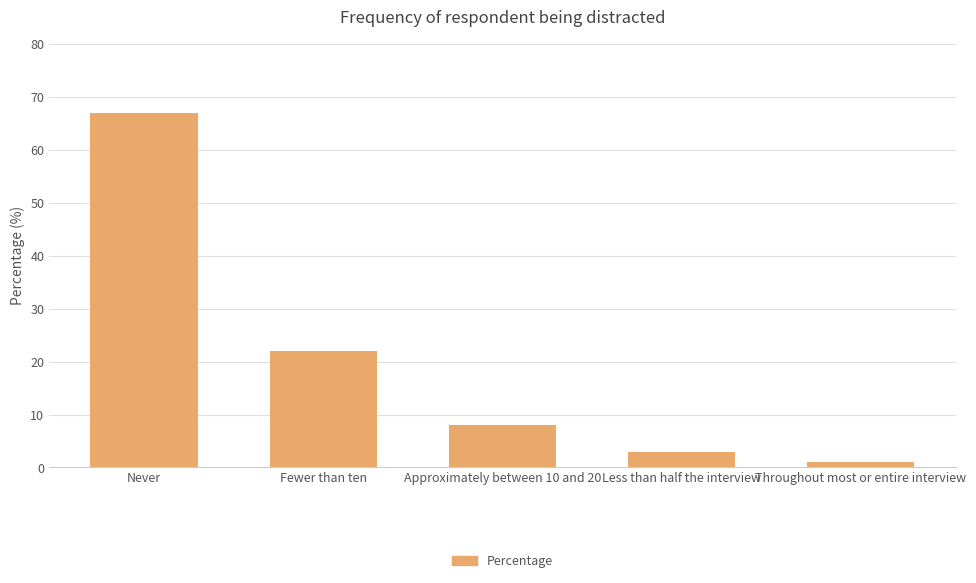

Where does the data first go above 8?

Never